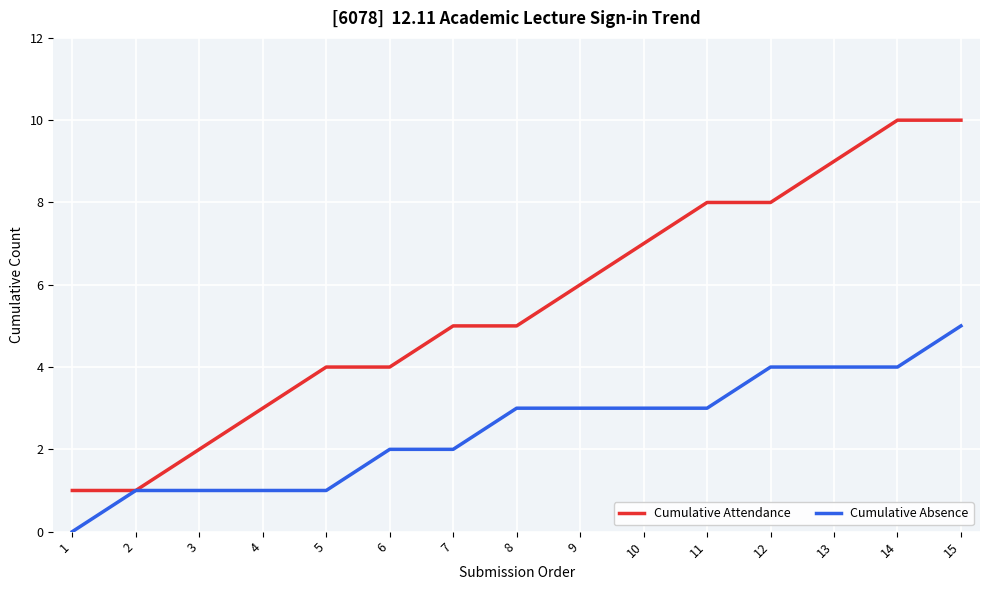

Does the chart have visible grid lines?

Yes